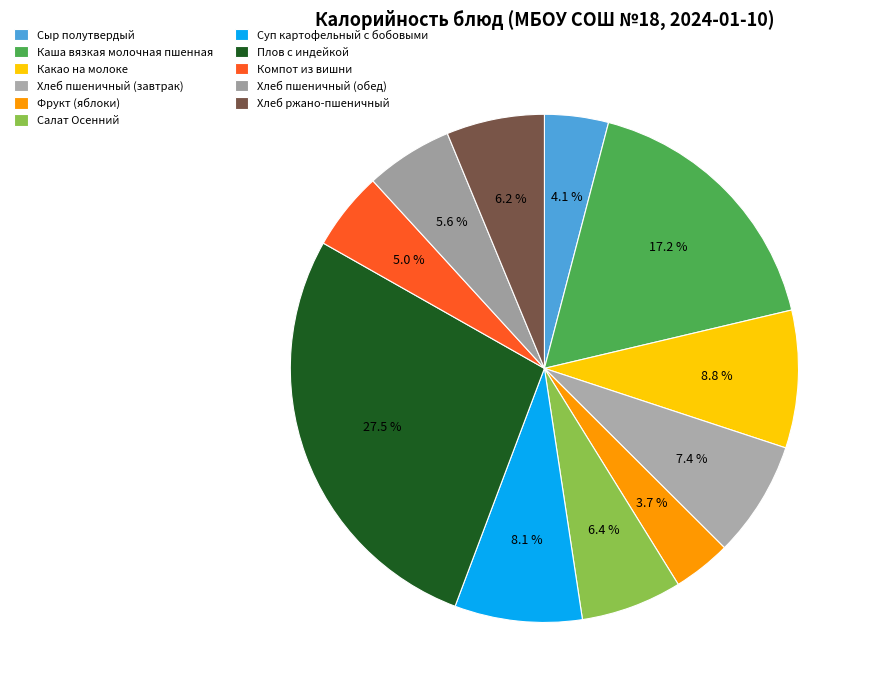

Does Хлеб пшеничный (обед) account for over 50% of the chart?

No